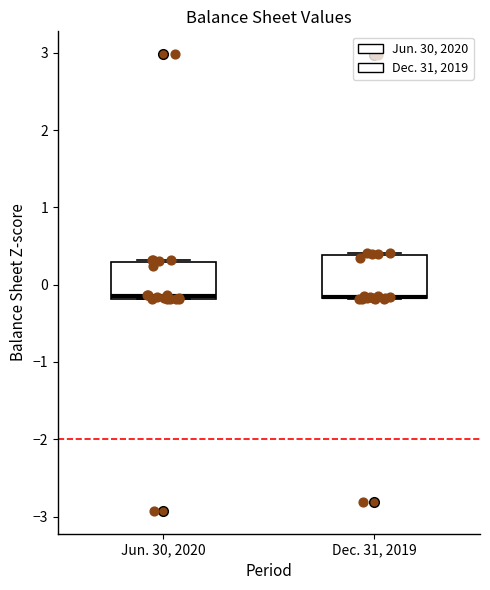

Reading left to right, transcribe this box plot: for each box, give where its median line is, the range the box spans, and where its two whiskers end, as read against the y-axis. The values are not printed on the chart, so give them approximately, as read against the axis.

Jun. 30, 2020: median -0.1, box -0.2 to 0.3, whiskers -0.2 to 0.3
Dec. 31, 2019: median -0.2 (drawn on the box's lower edge), box -0.2 to 0.4, whiskers -0.2 to 0.4